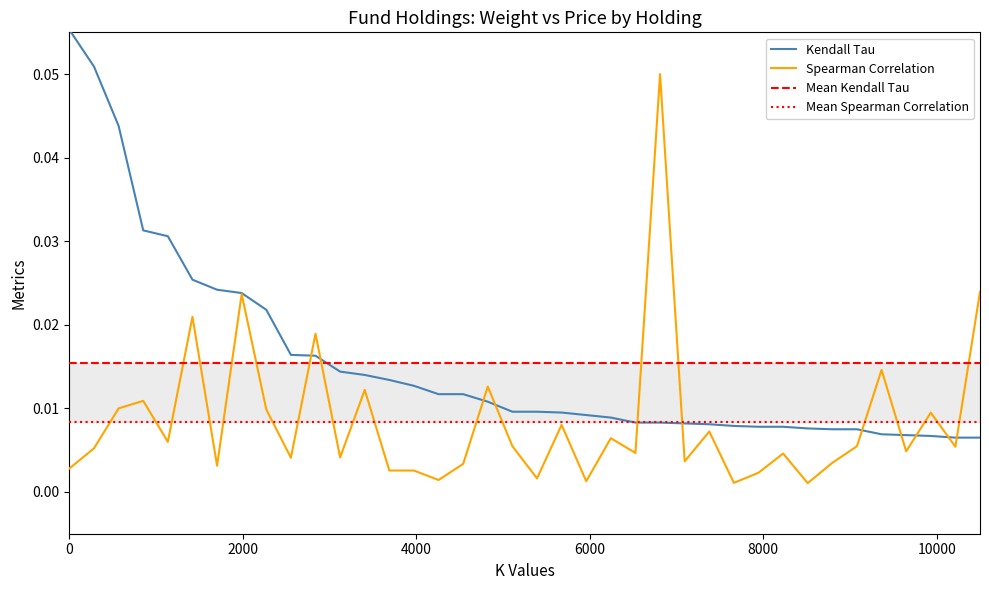

True or false: Weight (%) has a value of 0.0 at V.

False